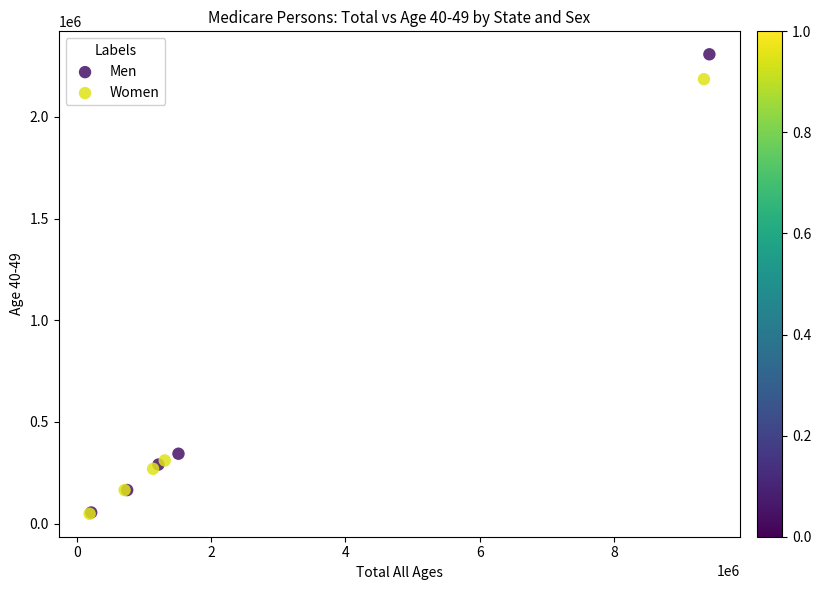

Which series has the widest spread of Y values?

Men